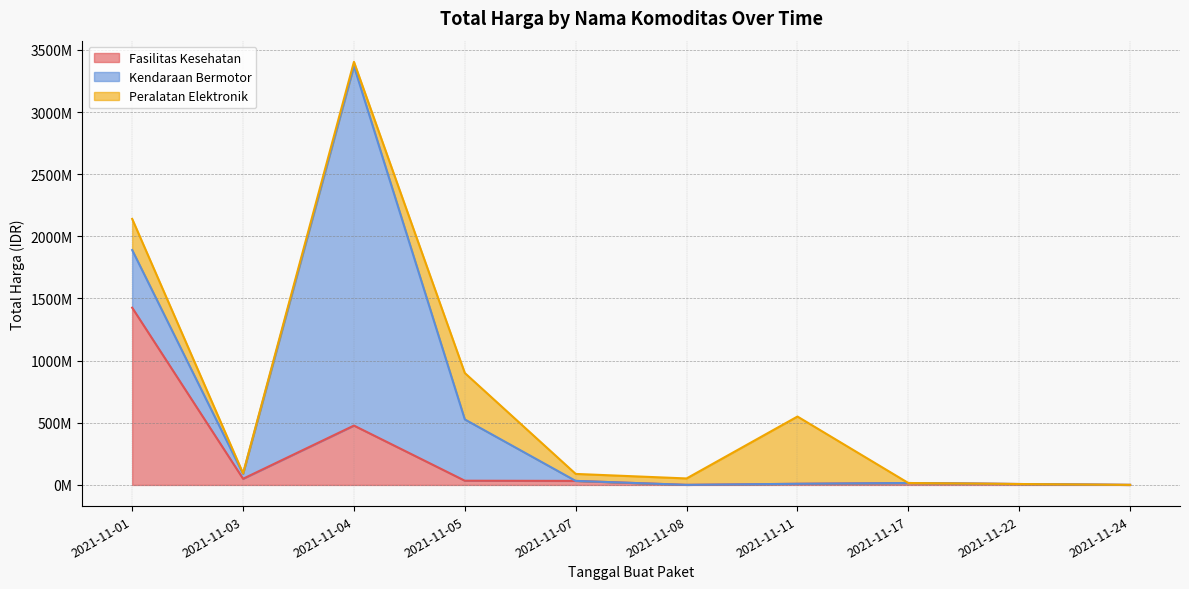

How many times do Fasilitas Kesehatan and Peralatan Elektronik cross each other?

2